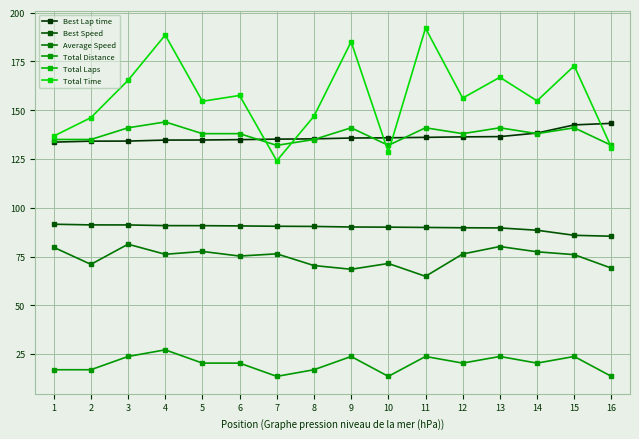

Reading right to left, list all the values displayed in this chart.

Best Lap time: 16=143.3	15=142.5	14=138.3	13=136.5	12=136.4	11=136.1	10=135.9	9=135.8	8=135.3	7=135.2	6=134.9	5=134.7	4=134.7	3=134.2	2=134.2	1=133.7
Best Speed: 16=85.4	15=85.9	14=88.5	13=89.7	12=89.8	11=89.9	10=90.1	9=90.2	8=90.4	7=90.5	6=90.7	5=90.8	4=90.9	3=91.2	2=91.2	1=91.6
Average Speed: 16=69.1	15=76.0	14=77.4	13=80.2	12=76.3	11=64.9	10=71.5	9=68.5	8=70.4	7=76.4	6=75.3	5=77.6	4=76.2	3=81.3	2=71.0	1=79.8
Total Distance: 16=13.6	15=23.8	14=20.4	13=23.8	12=20.4	11=23.8	10=13.6	9=23.8	8=17.0	7=13.6	6=20.4	5=20.4	4=27.2	3=23.8	2=17.0	1=17.0
Total Laps: 16=132.0	15=141.0	14=138.0	13=141.0	12=138.0	11=141.0	10=132.0	9=141.0	8=135.0	7=132.0	6=138.0	5=138.0	4=144.0	3=141.0	2=135.0	1=135.0
Total Time: 16=130.9	15=172.8	14=154.8	13=166.9	12=156.2	11=192.1	10=128.5	9=185.1	8=146.9	7=124.1	6=157.6	5=154.6	4=188.6	3=165.3	2=146.2	1=136.7